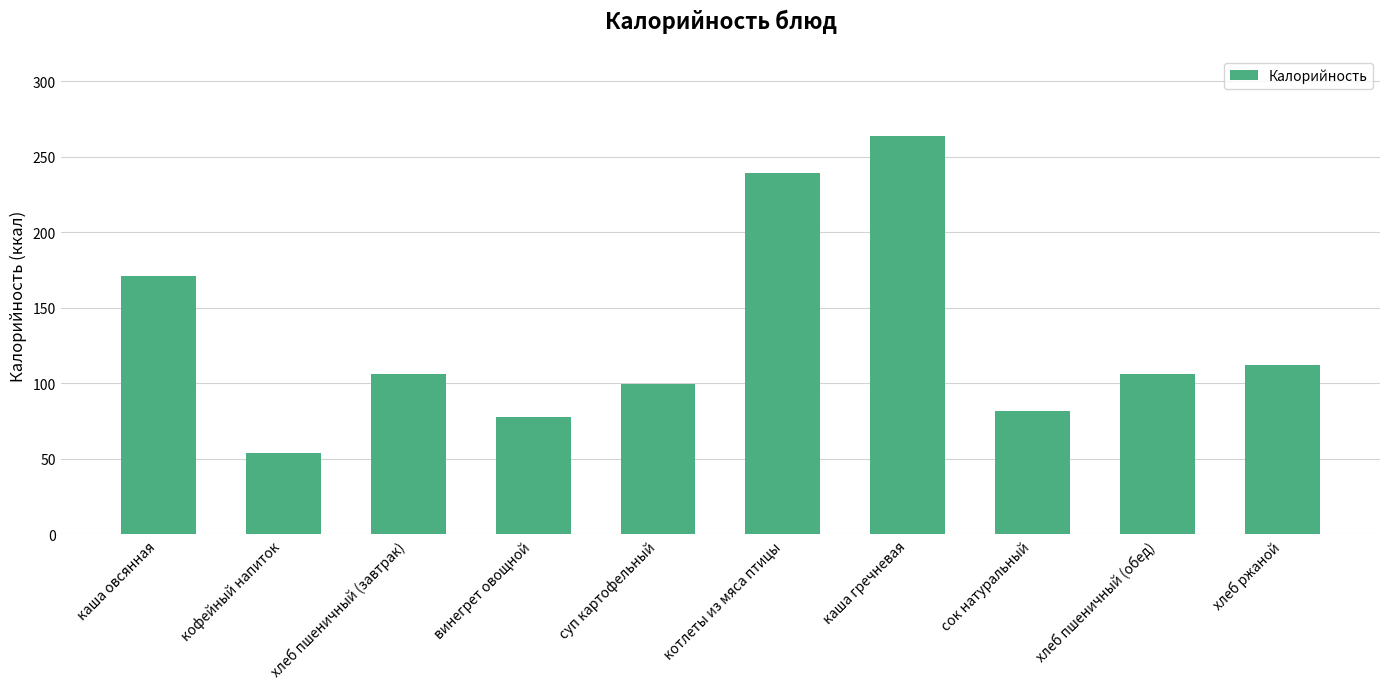

What is the label of the 5th bar from the left?

суп картофельный